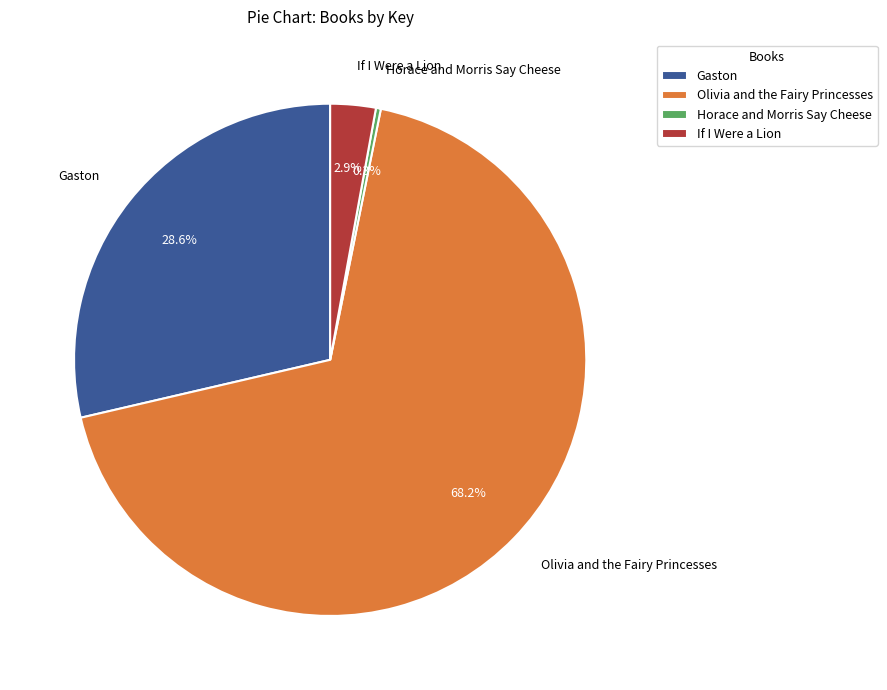

The Gaston slice represents 38% of the pie. True or false?

False